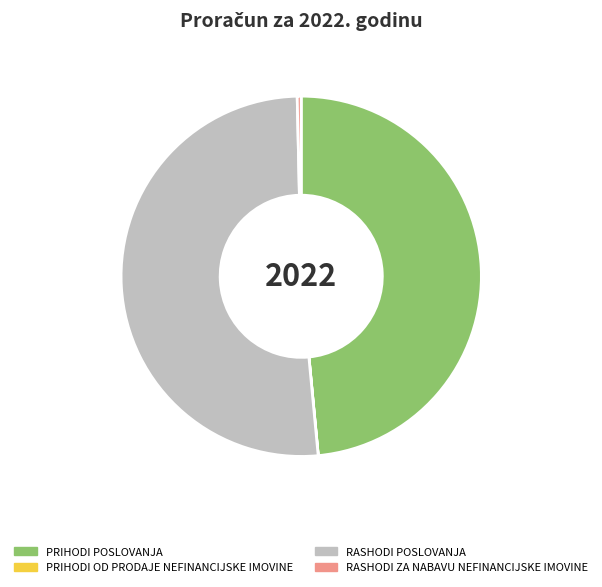

Which has a higher value, PRIHODI POSLOVANJA or RASHODI POSLOVANJA?

RASHODI POSLOVANJA